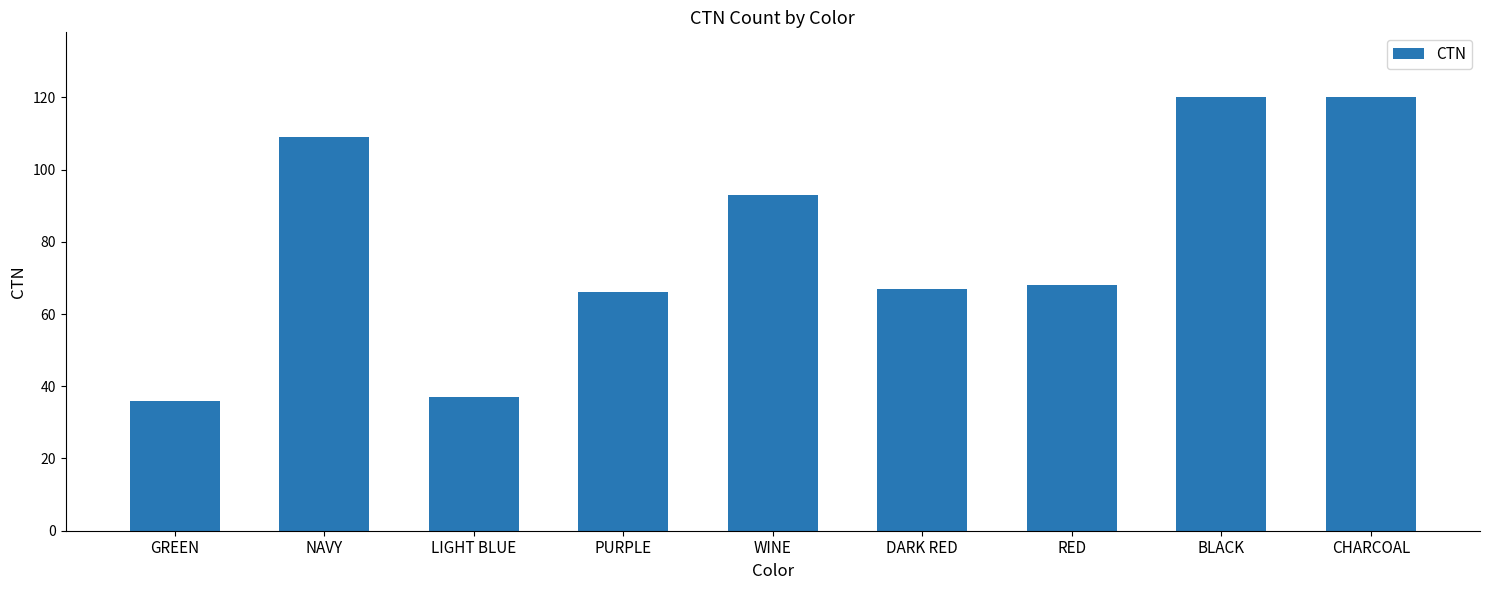

What is the label of the 5th bar from the right?

WINE